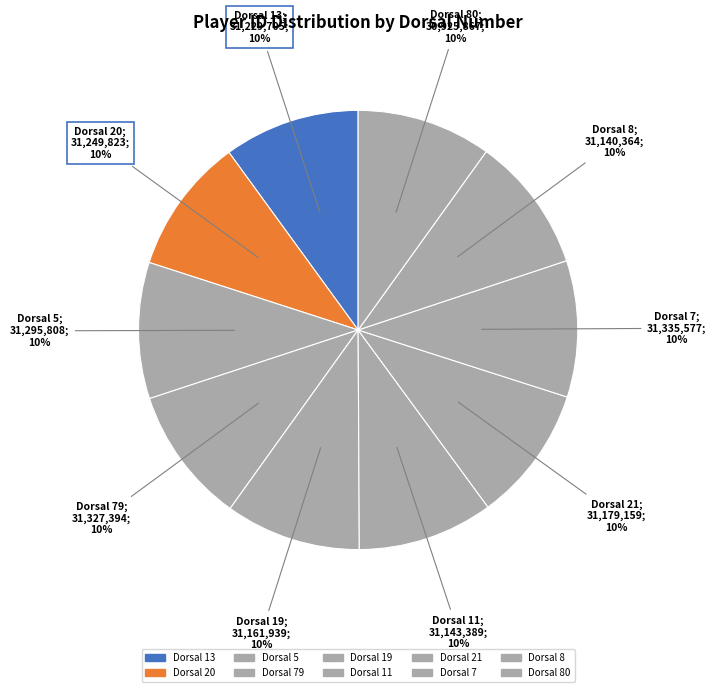

How many slices are in this pie chart?

10